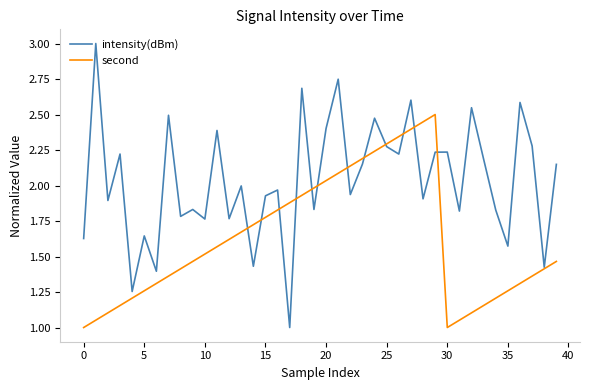

List the series in order of their overall mean, highest first.

intensity(dBm), second